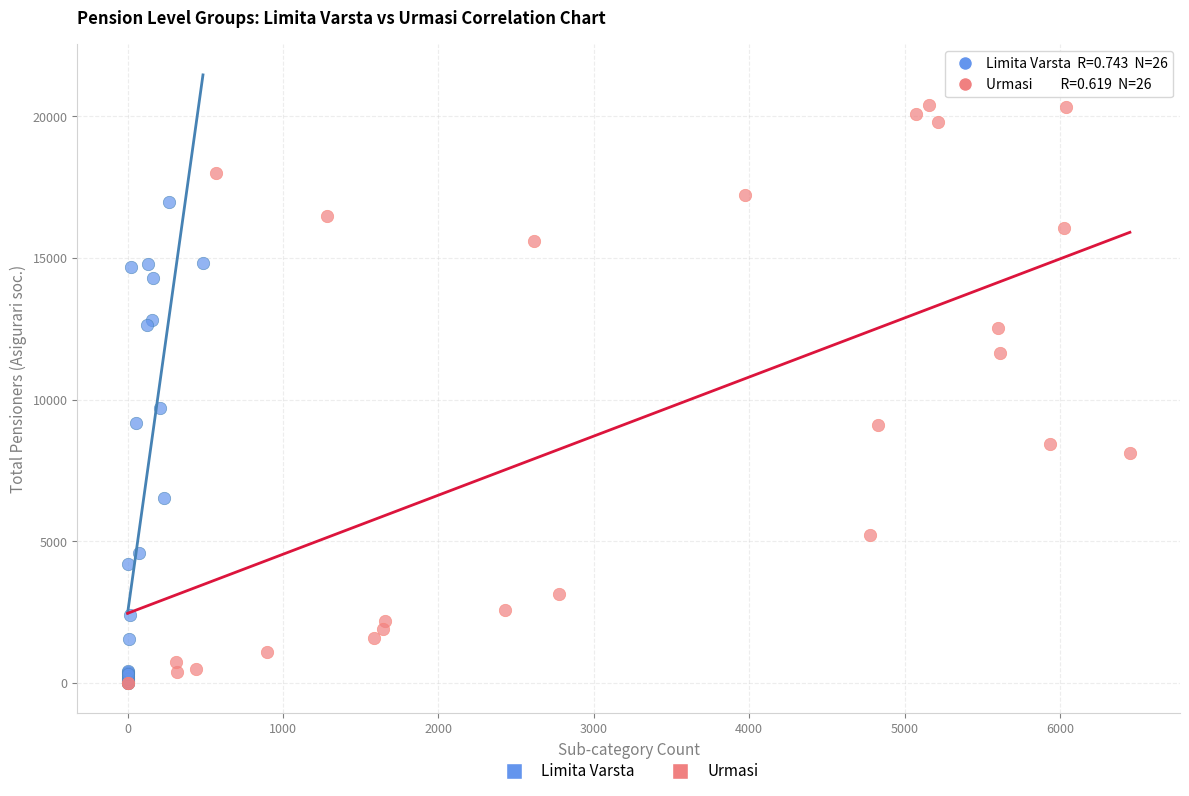

Which series has the largest Y range (max minus min)?

Urmasi